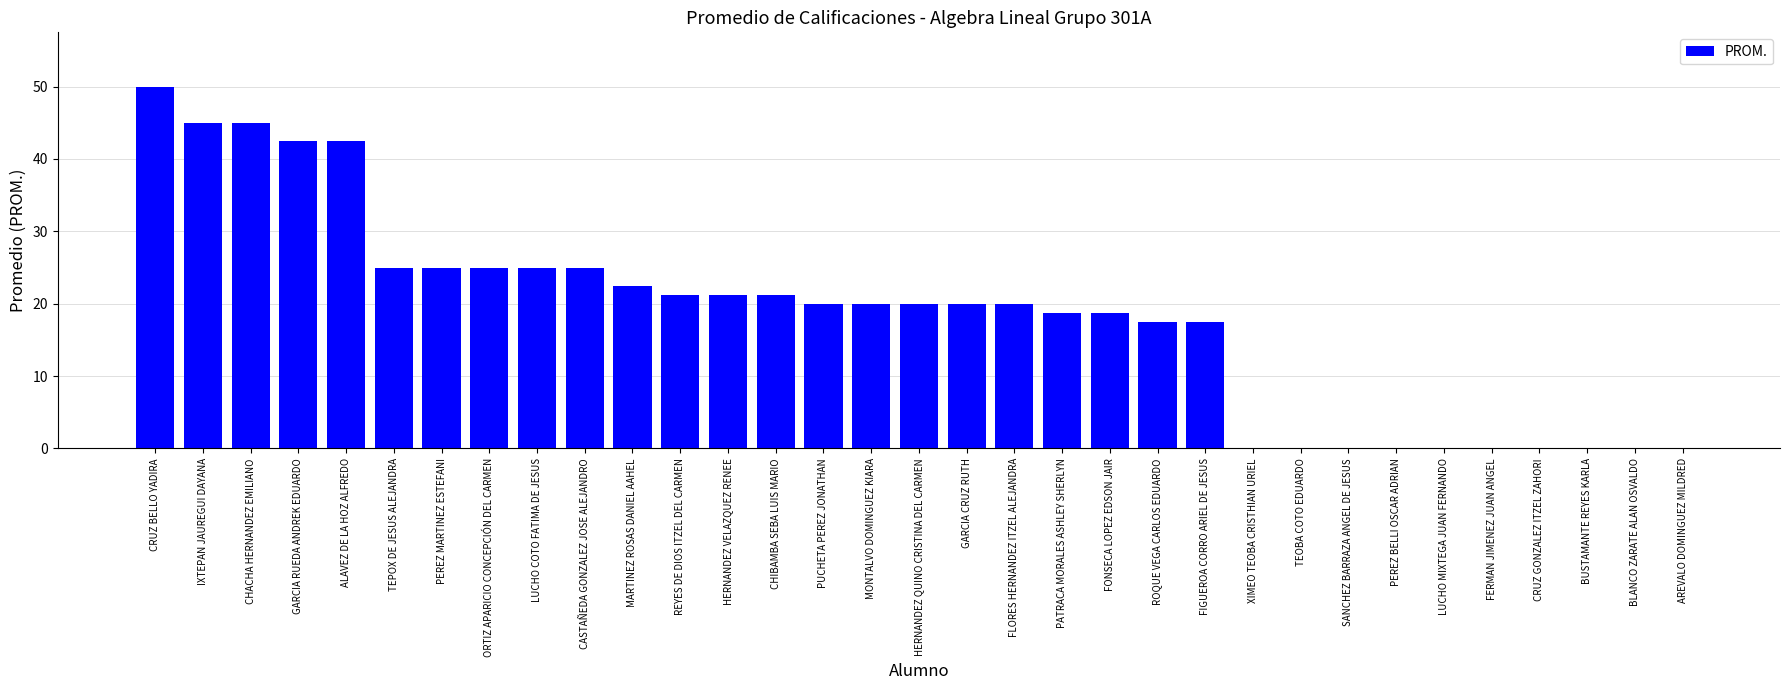

True or false: the data shows 45.0 at CHACHA HERNANDEZ EMILIANO.

True